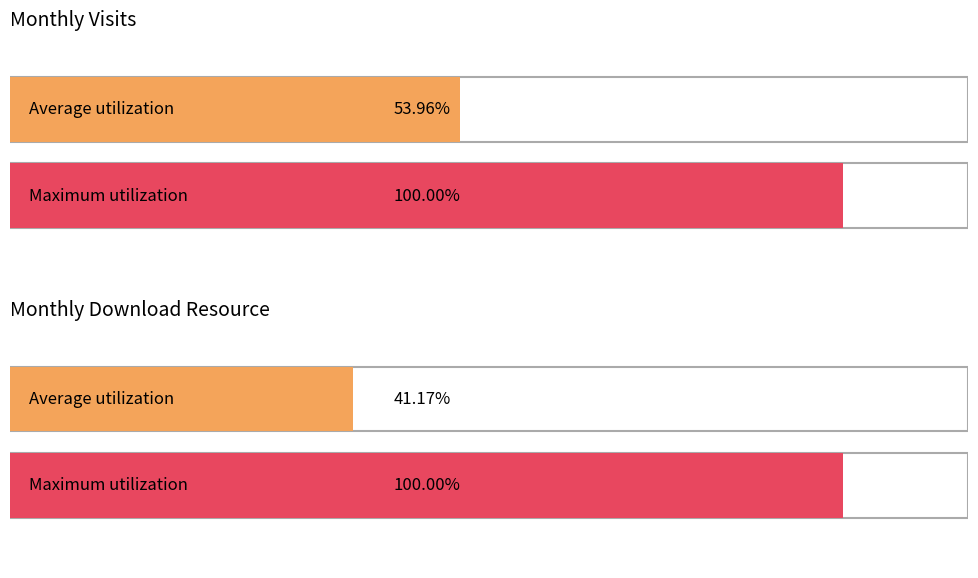

How many series are shown in this chart?

2